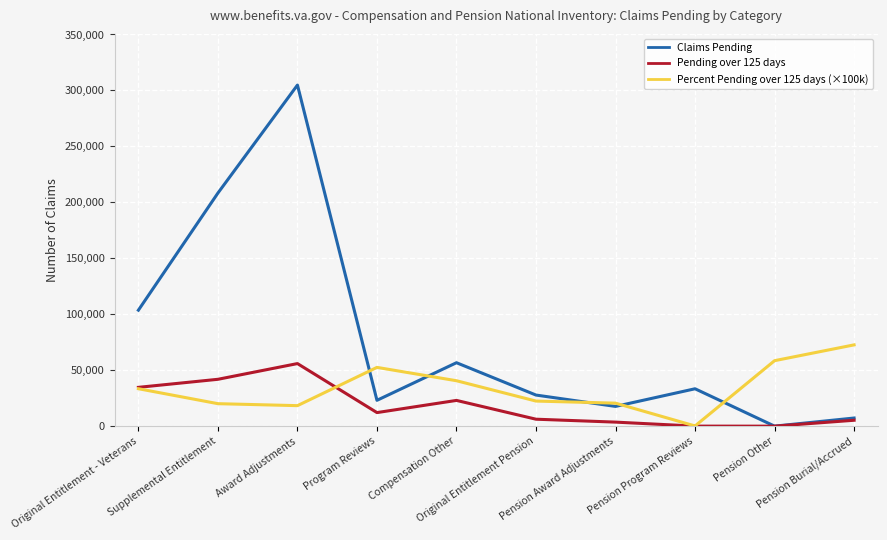

List the series in order of their overall mean, highest first.

Claims Pending, Percent Pending over 125 days (×100k), Pending over 125 days